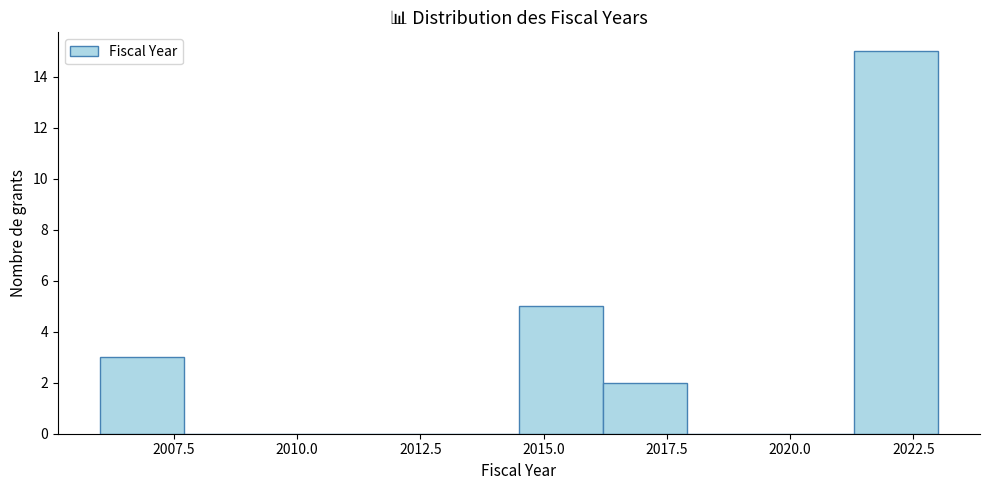

Read against the x-axis, roughly where is the centre of the tallest bar?

2022.0